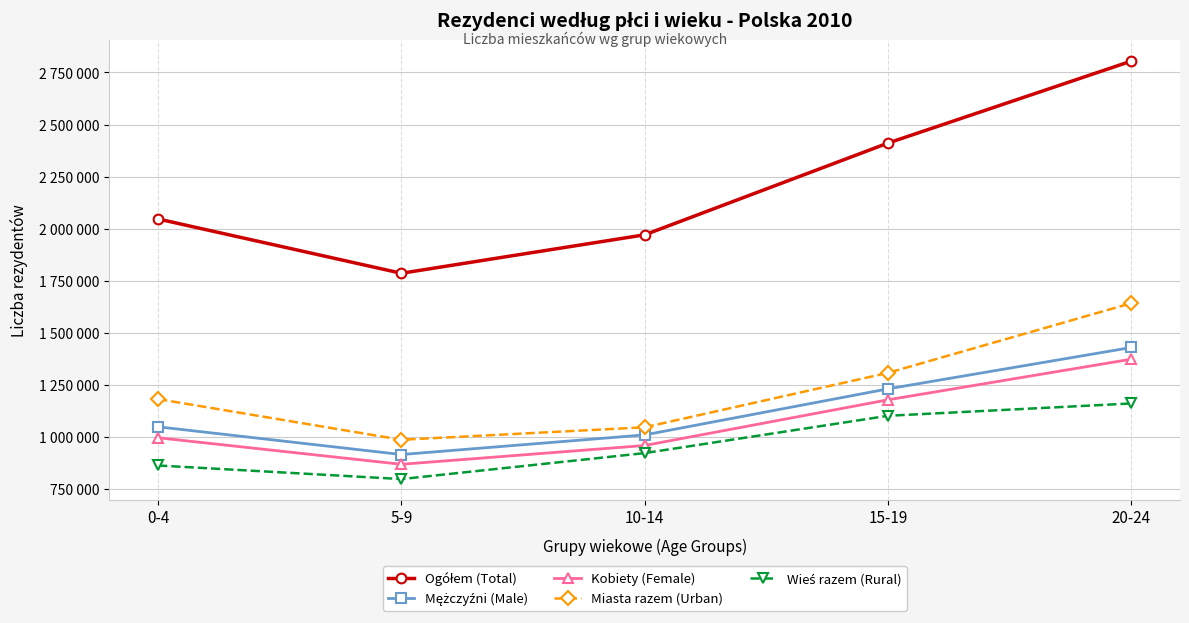

True or false: Wieś razem (Rural) has more than 0 interior local peaks.

False